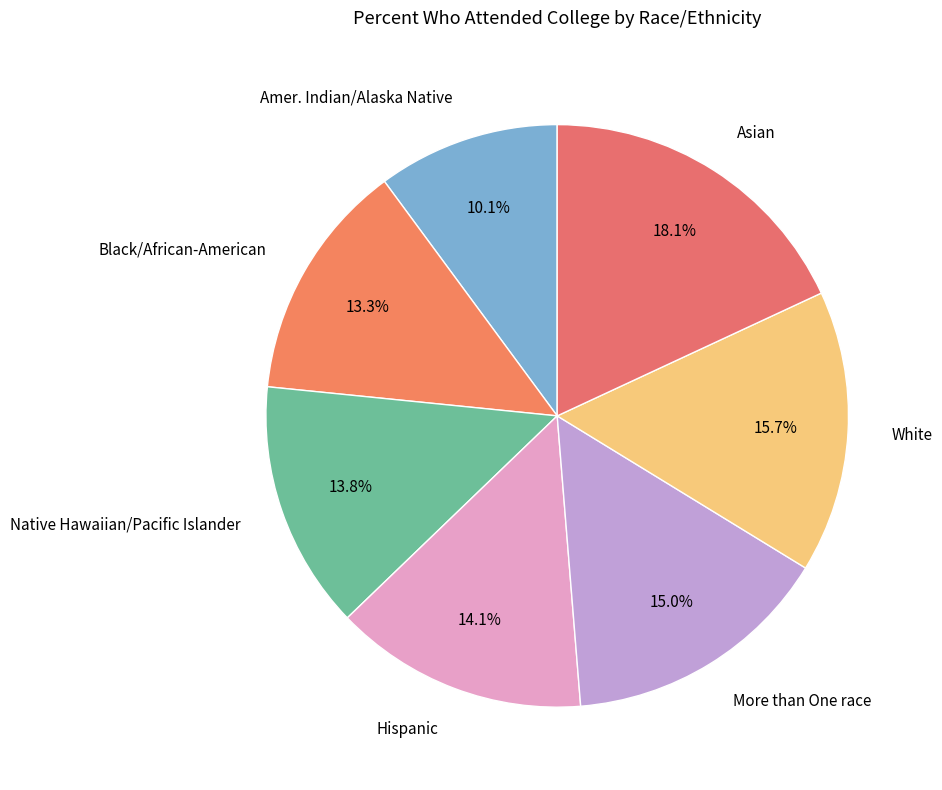

True or false: More than One race accounts for 15% of the total.

True